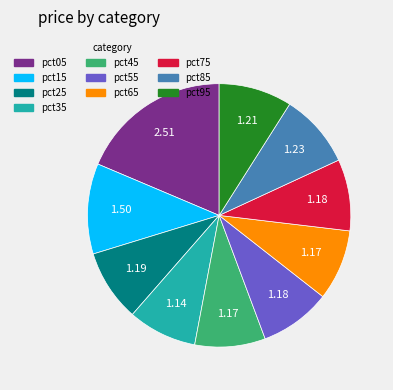

Does pct45 represent more than half of the total?

No